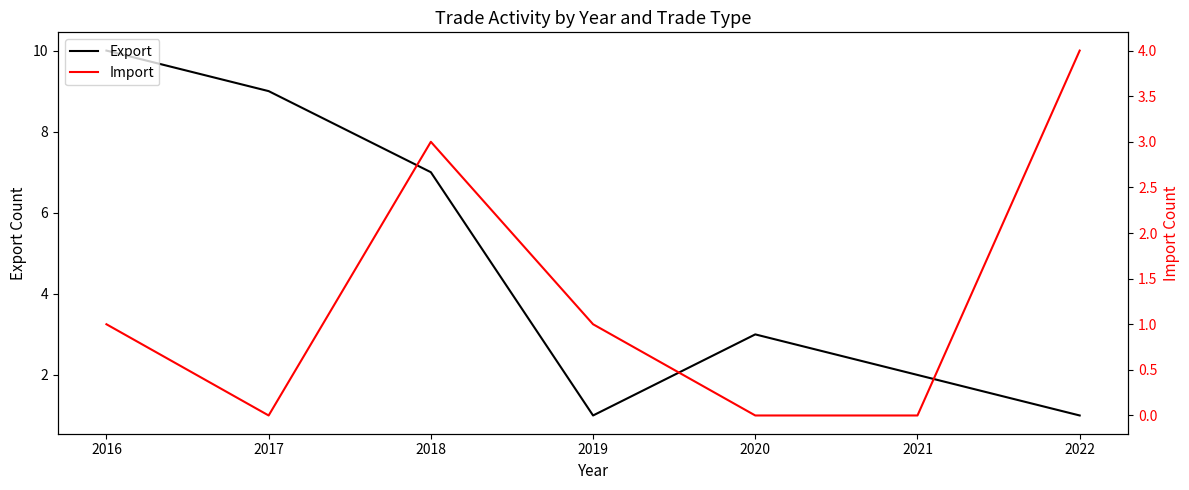

In Export, how many points are higher than both neighbors (excluding endpoints)?

1